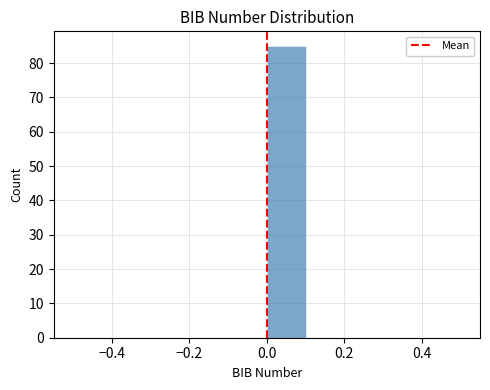

How tall is the bar that spans 0.0 to 0.1 on the x-axis? The values are not printed on the chart, so give them approximately, as read against the axis.

85